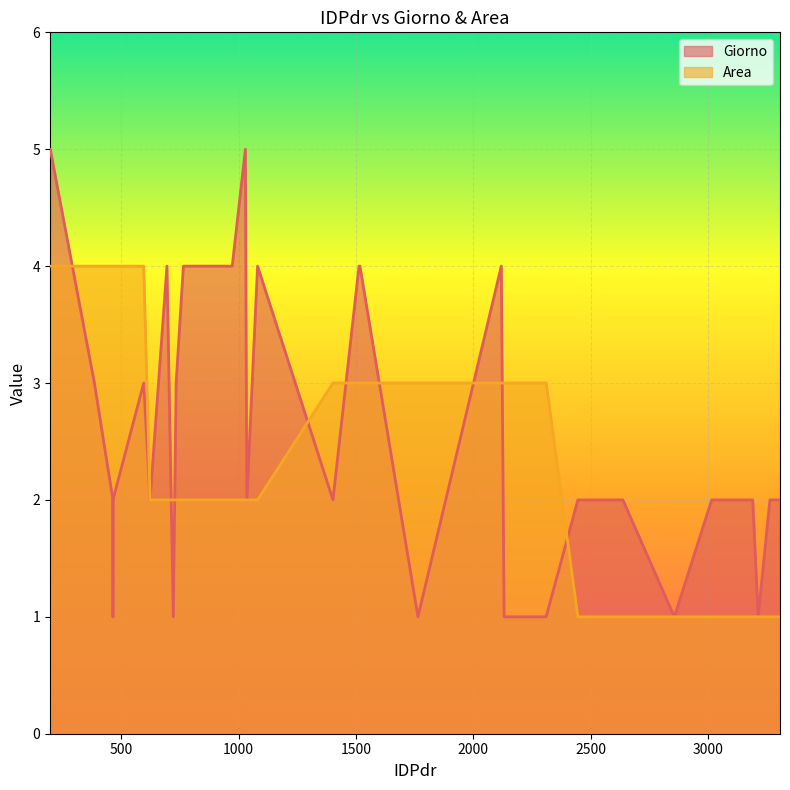

Rank the series at 1517 from highest to lowest value.

Giorno, Area